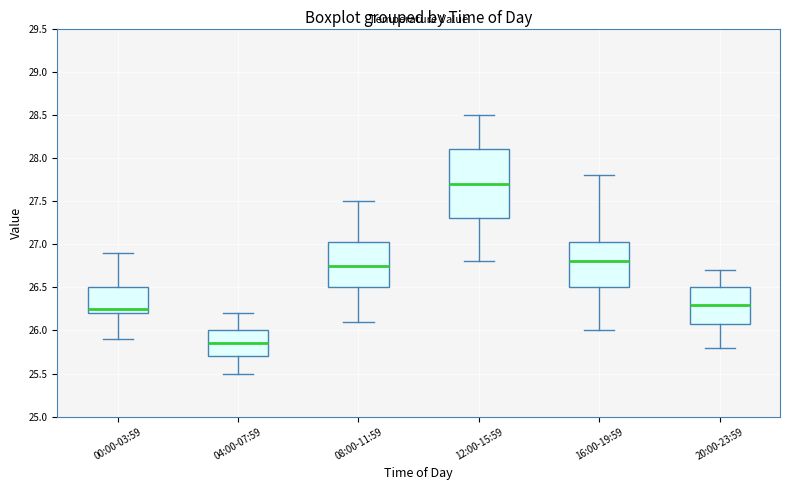

Where is the upper edge of the box for 16:00-19:59 on the y-axis? The values are not printed on the chart, so give them approximately, as read against the axis.

27.05